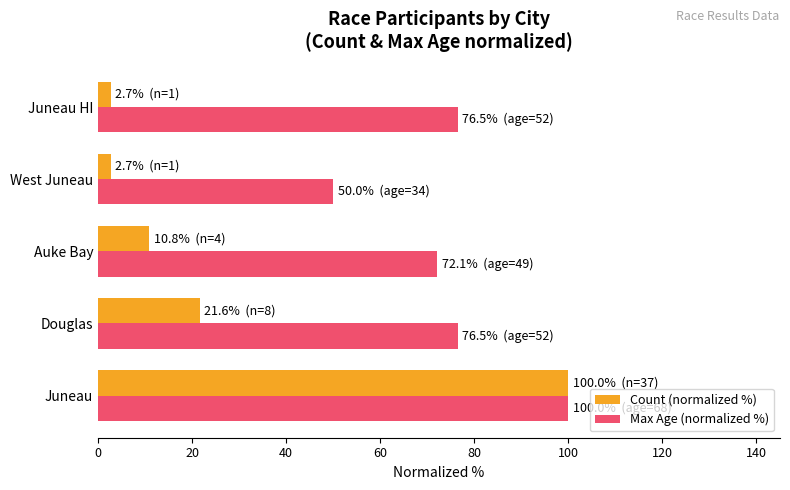

How many categories are shown in the chart?

5